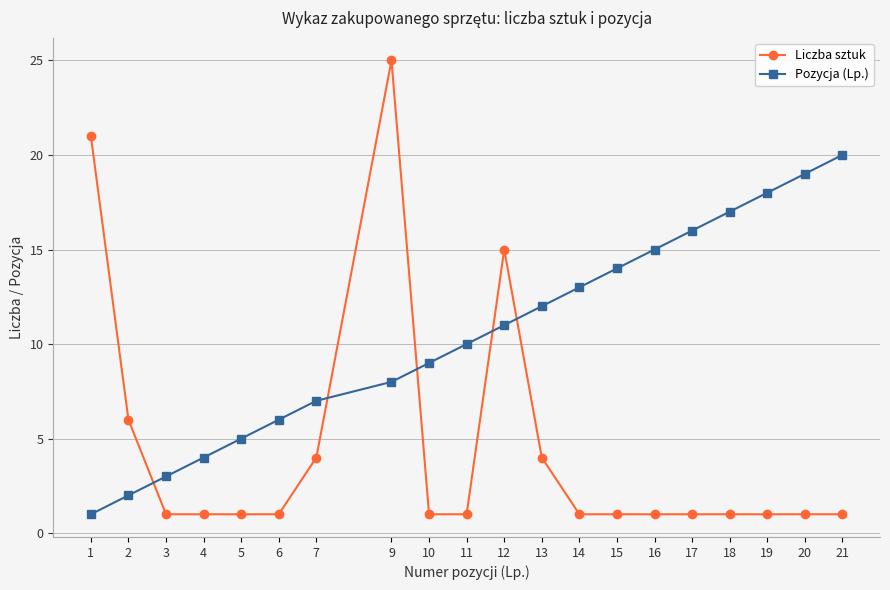

Where do Pozycja (Lp.) and Liczba sztuk first cross each other?

2 and 3